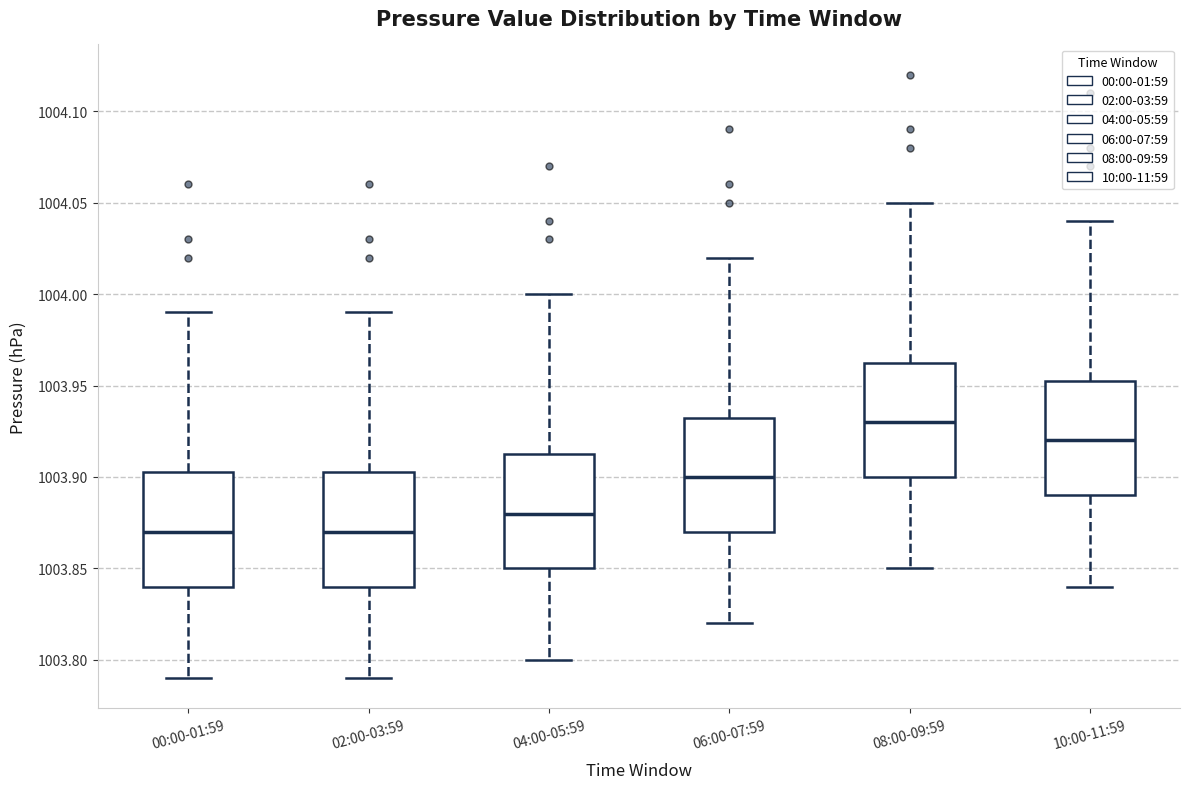

Reading left to right, read every box against the y-axis: the position of its median line, the range the box covers, and the ends of its whiskers. The values are not printed on the chart, so give them approximately, as read against the axis.

00:00-01:59: median 1003.870, box 1003.840 to 1003.905, whiskers 1003.790 to 1003.990
02:00-03:59: median 1003.870, box 1003.840 to 1003.905, whiskers 1003.790 to 1003.990
04:00-05:59: median 1003.880, box 1003.850 to 1003.915, whiskers 1003.800 to 1004.000
06:00-07:59: median 1003.900, box 1003.870 to 1003.935, whiskers 1003.820 to 1004.020
08:00-09:59: median 1003.930, box 1003.900 to 1003.965, whiskers 1003.850 to 1004.050
10:00-11:59: median 1003.920, box 1003.890 to 1003.955, whiskers 1003.840 to 1004.040